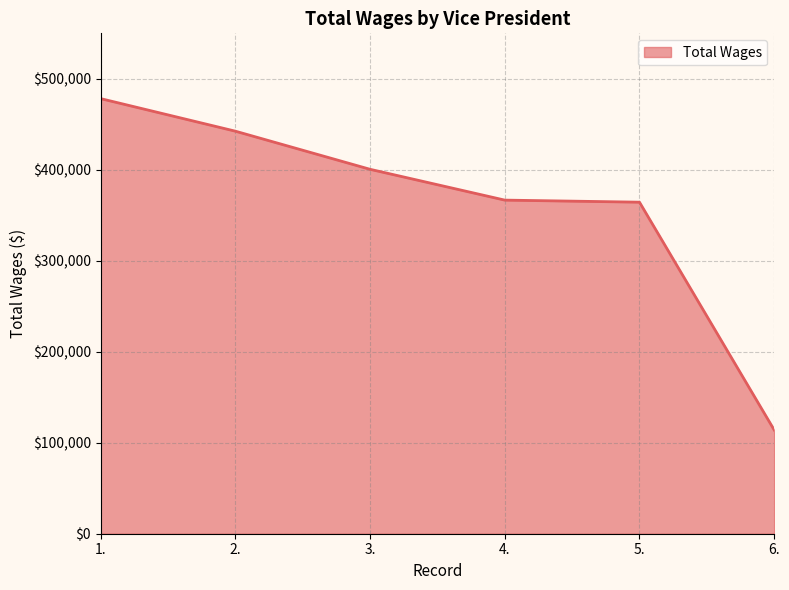

Does the chart display data point markers on the line(s)?

No